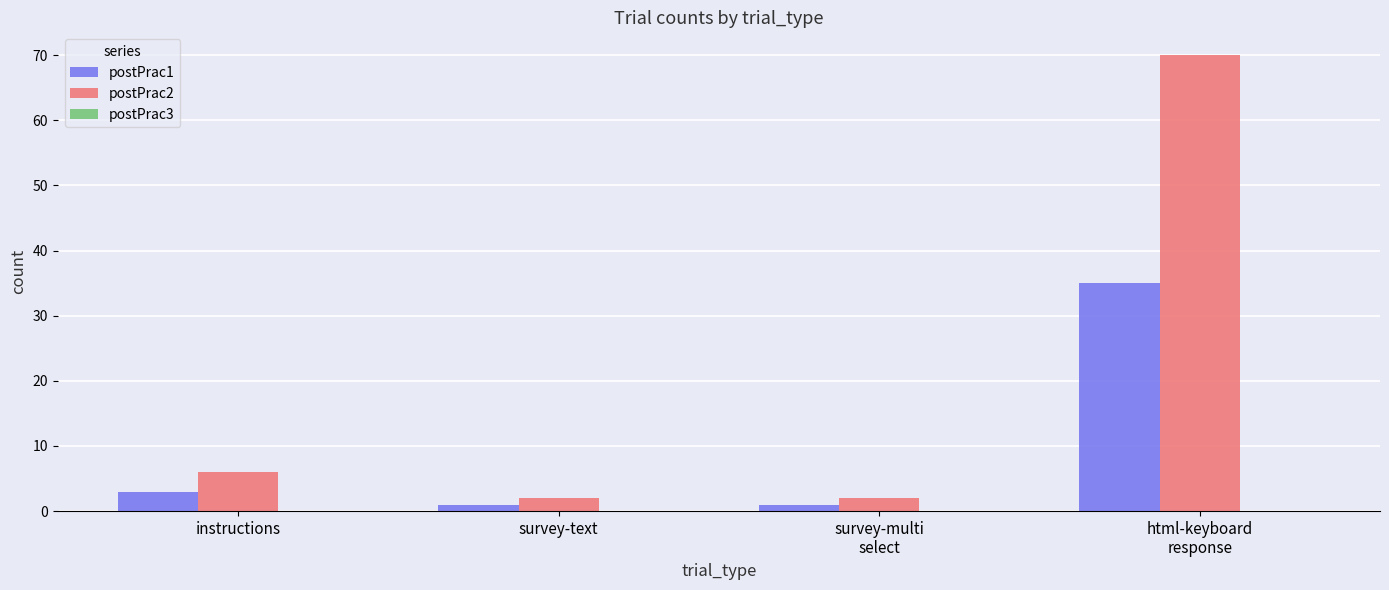

At how many categories does at least one series exceed 1?

4